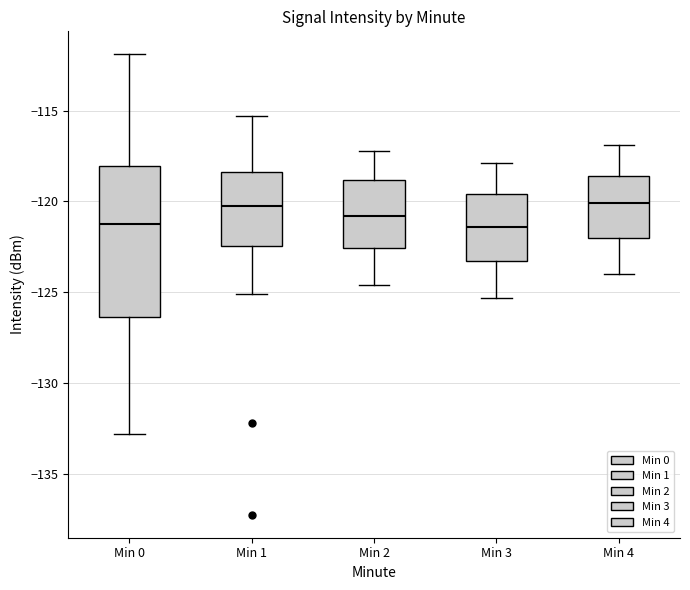

Where does the lower whisker of the box for Min 2 end on the y-axis? The values are not printed on the chart, so give them approximately, as read against the axis.

-124.5